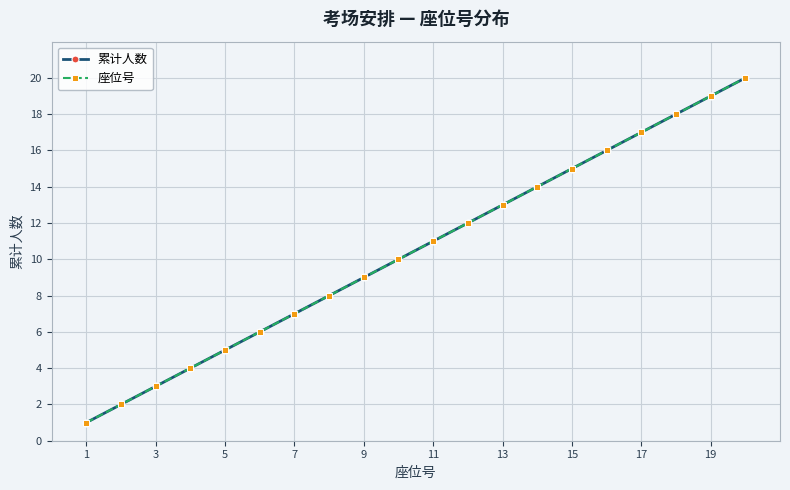

How many lines are shown in the chart?

2